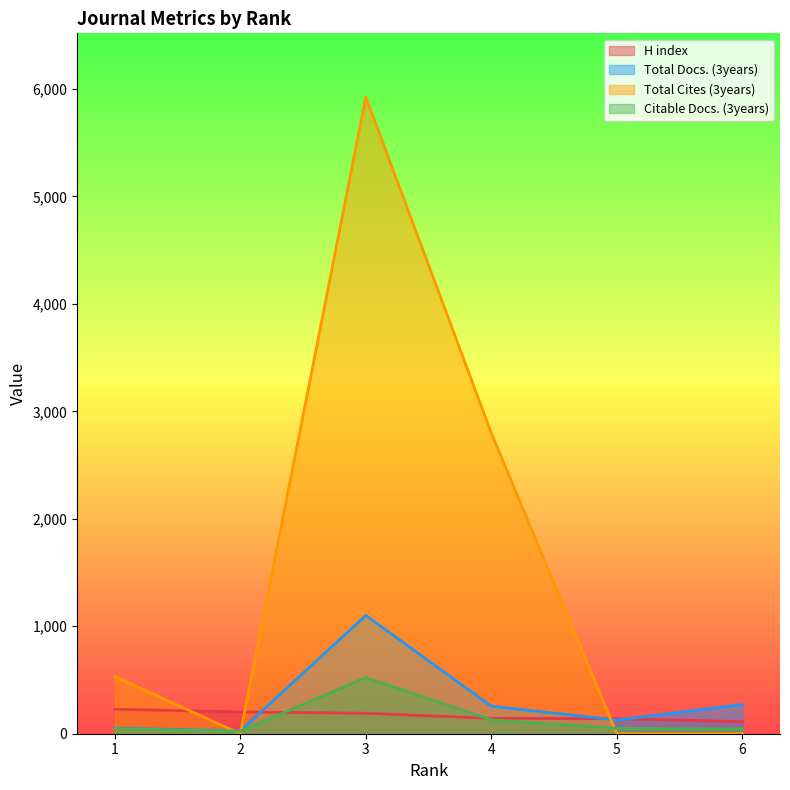

Does the chart display data point markers on the line(s)?

No